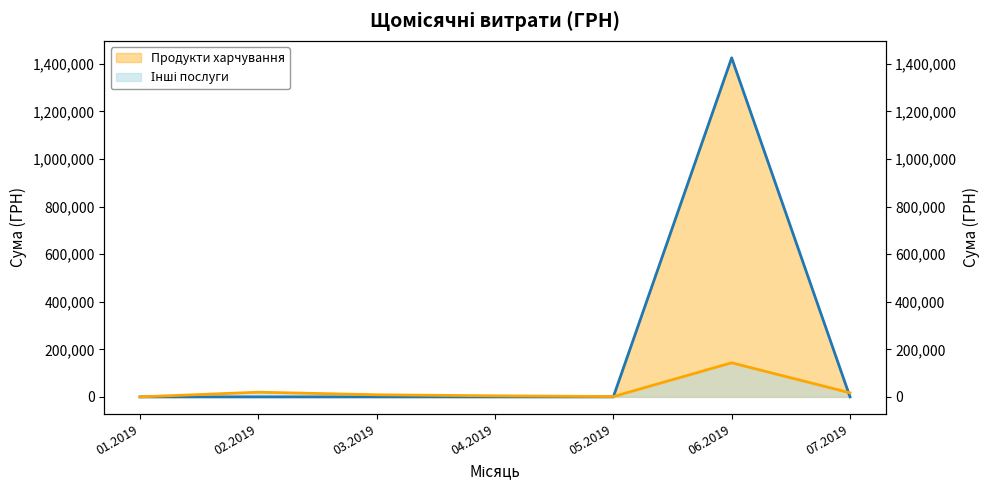

What is the difference between the second highest and minimum values in the Інші послуги (лінія) series?

19704.1